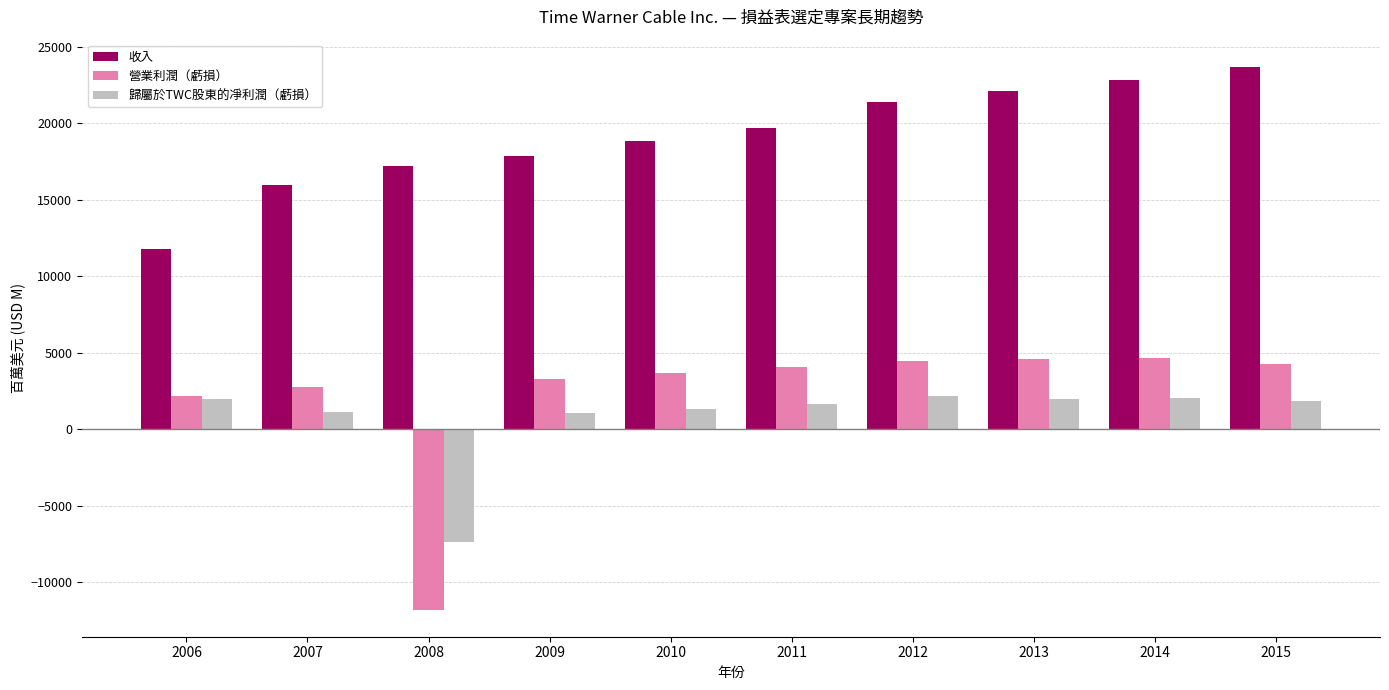

True or false: 收入 has a value of 24599 at 2010.

False